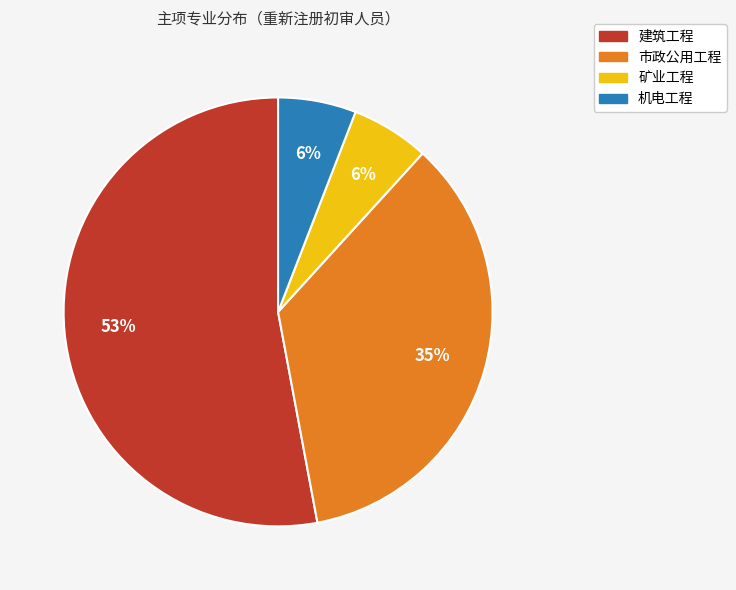

The 建筑工程 slice represents 45% of the pie. True or false?

False